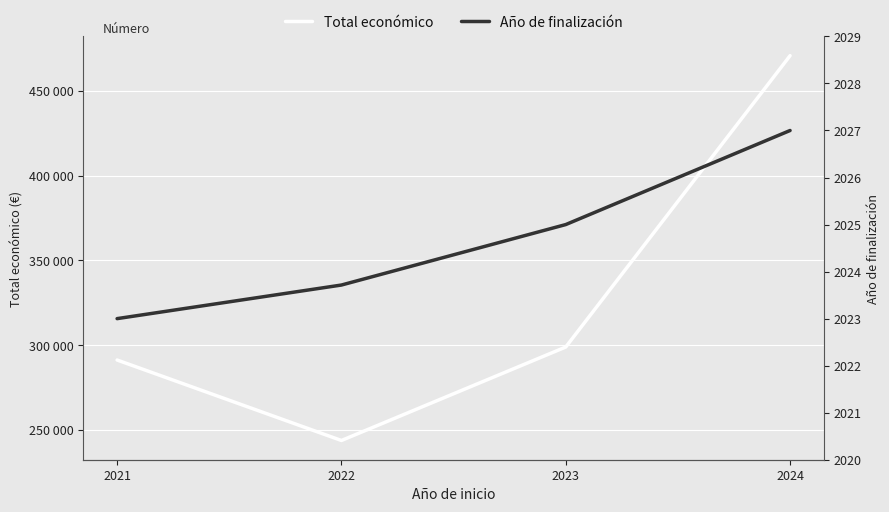

What is the greatest value displayed?

470675.0